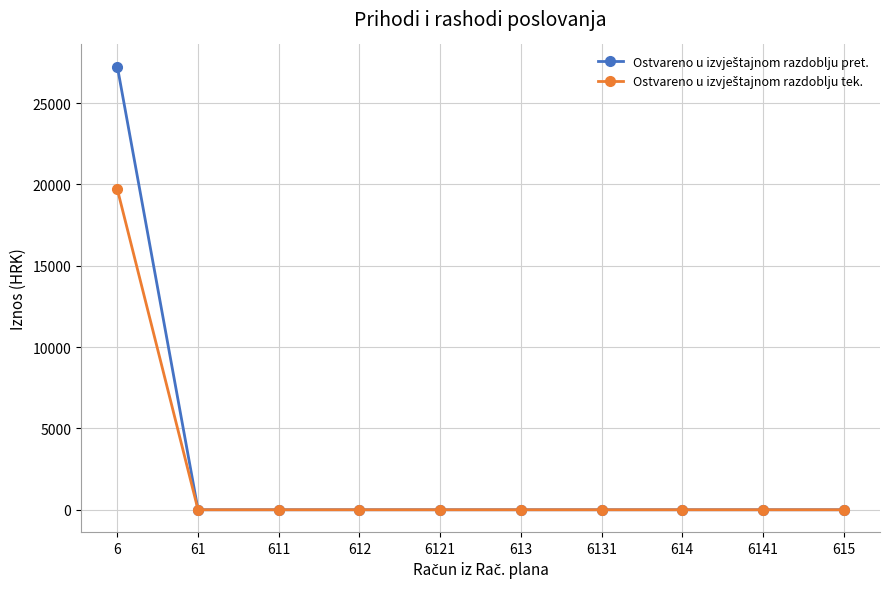

At which category is the sum across all series the highest?

6